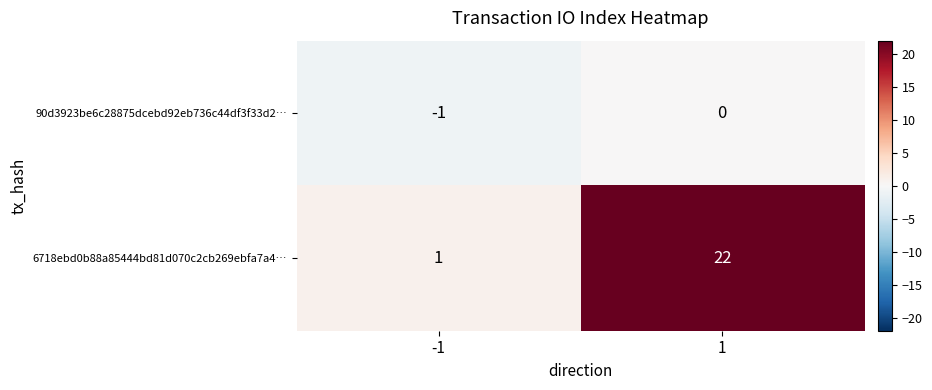

What is the spread (max minus min) of values at 1?

22